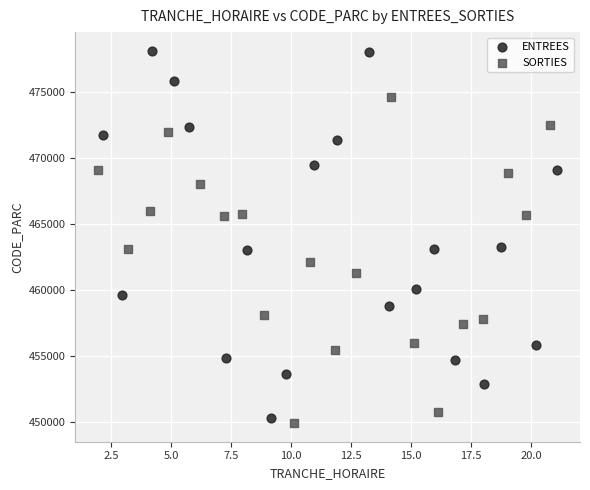

Which series has the widest spread of Y values?

ENTREES